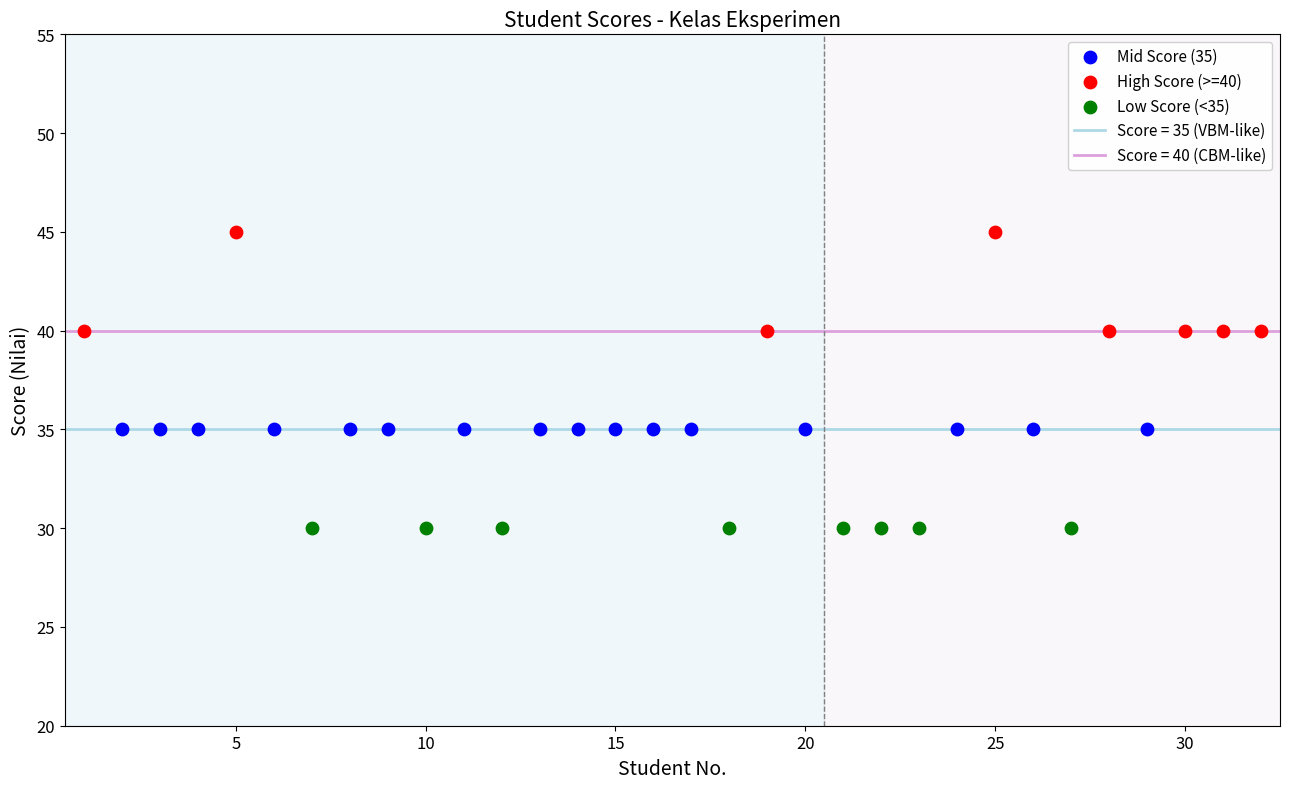

Which series contains the highest Y value?

High Score (>=40)